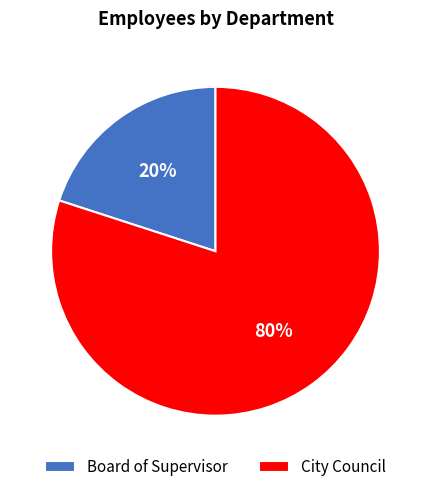

True or false: Board of Supervisor accounts for 33% of the total.

False